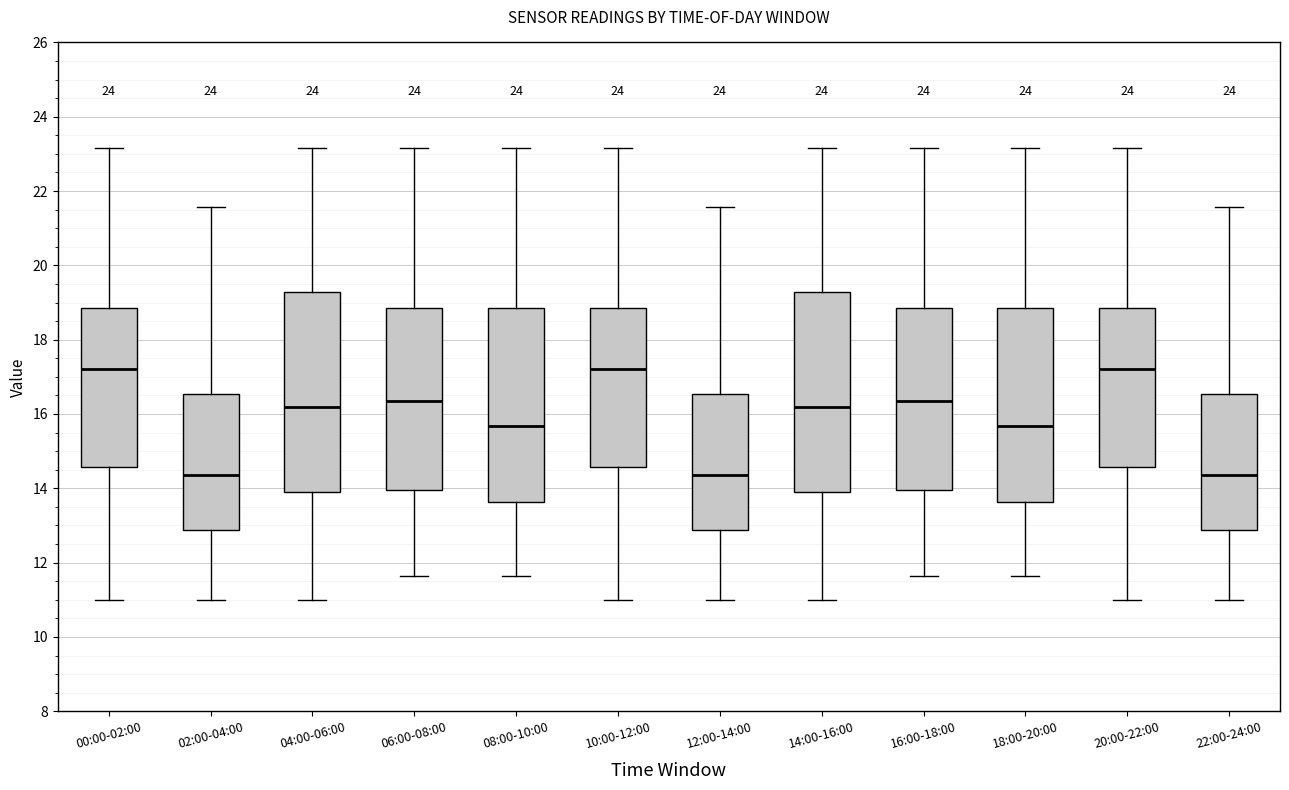

Reading left to right, transcribe this box plot: for each box, give where its median line is, the range the box spans, and where its two whiskers end, as read against the y-axis. The values are not printed on the chart, so give them approximately, as read against the axis.

00:00-02:00: median 17.2, box 14.6 to 18.8, whiskers 11.0 to 23.2
02:00-04:00: median 14.4, box 12.8 to 16.6, whiskers 11.0 to 21.6
04:00-06:00: median 16.2, box 14.0 to 19.2, whiskers 11.0 to 23.2
06:00-08:00: median 16.4, box 14.0 to 18.8, whiskers 11.6 to 23.2
08:00-10:00: median 15.6, box 13.6 to 18.8, whiskers 11.6 to 23.2
10:00-12:00: median 17.2, box 14.6 to 18.8, whiskers 11.0 to 23.2
12:00-14:00: median 14.4, box 12.8 to 16.6, whiskers 11.0 to 21.6
14:00-16:00: median 16.2, box 14.0 to 19.2, whiskers 11.0 to 23.2
16:00-18:00: median 16.4, box 14.0 to 18.8, whiskers 11.6 to 23.2
18:00-20:00: median 15.6, box 13.6 to 18.8, whiskers 11.6 to 23.2
20:00-22:00: median 17.2, box 14.6 to 18.8, whiskers 11.0 to 23.2
22:00-24:00: median 14.4, box 12.8 to 16.6, whiskers 11.0 to 21.6